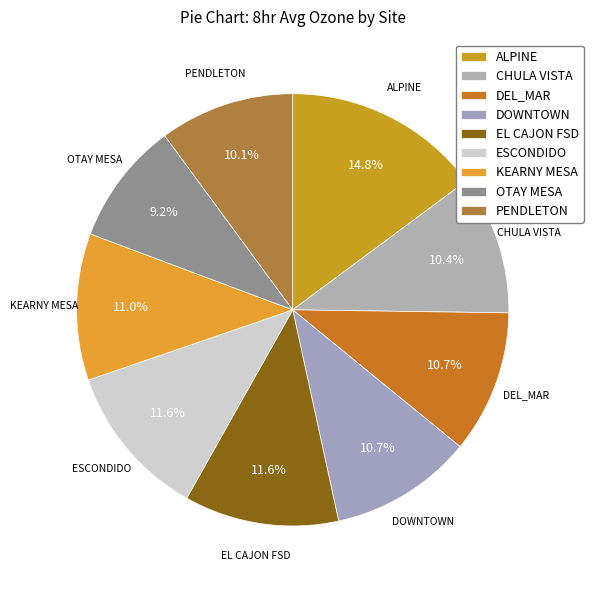

Which slice is the largest?

ALPINE